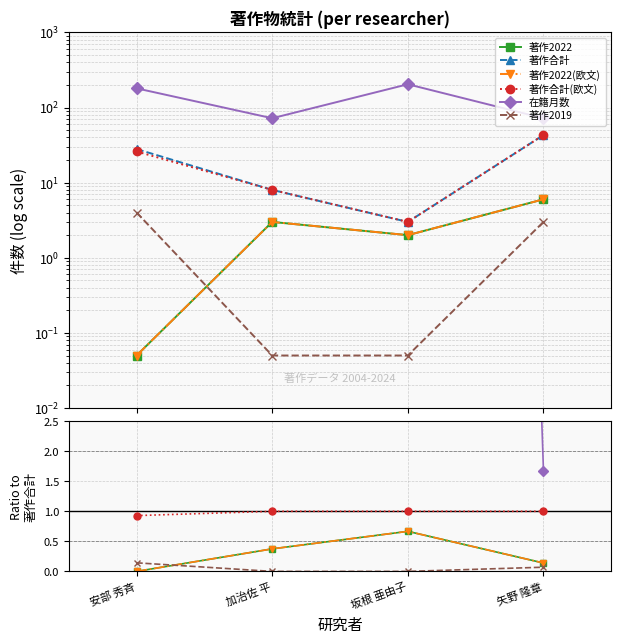

At which category does the chart reach its minimum across all series?

安部 秀斉